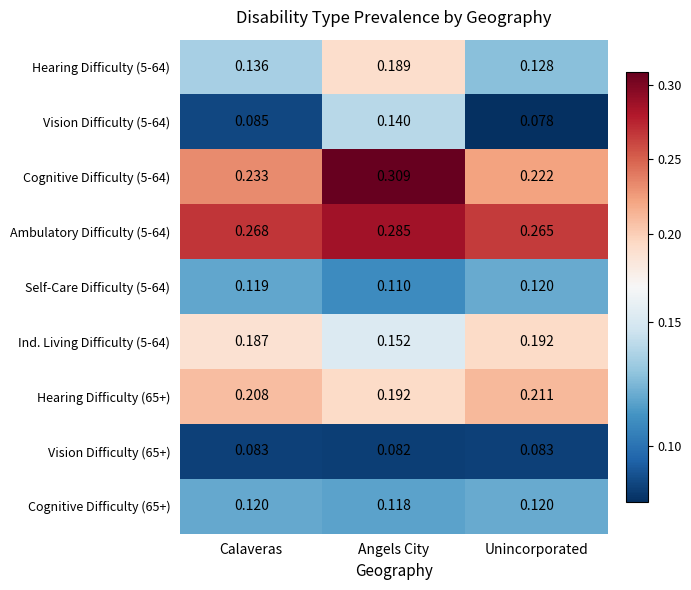

At which category is the sum across all series the highest?

Angels City